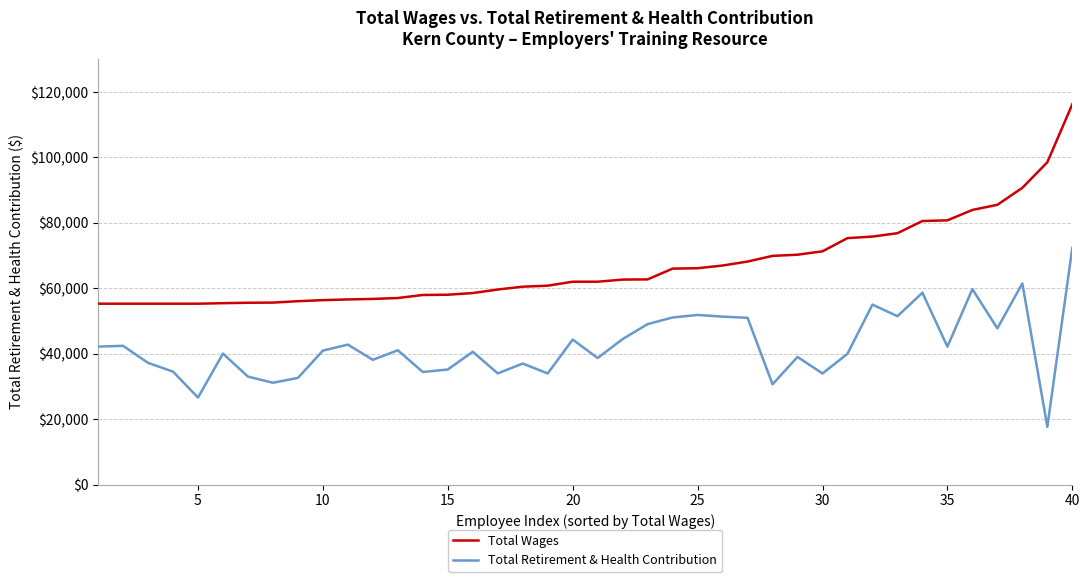

Rank the series by their average value, from lowest to highest.

Total Retirement & Health Contribution, Total Wages